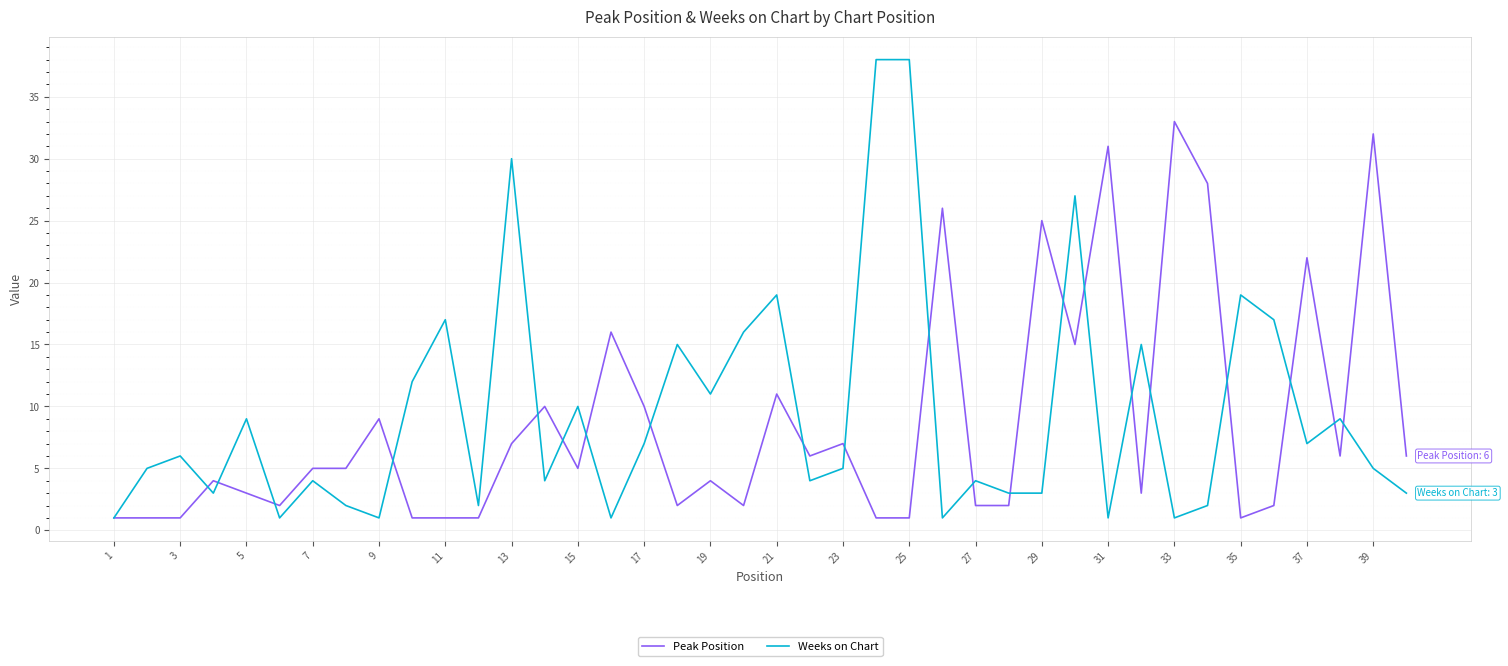

Rank the series by their average value, from highest to lowest.

Weeks on Chart, Peak Position